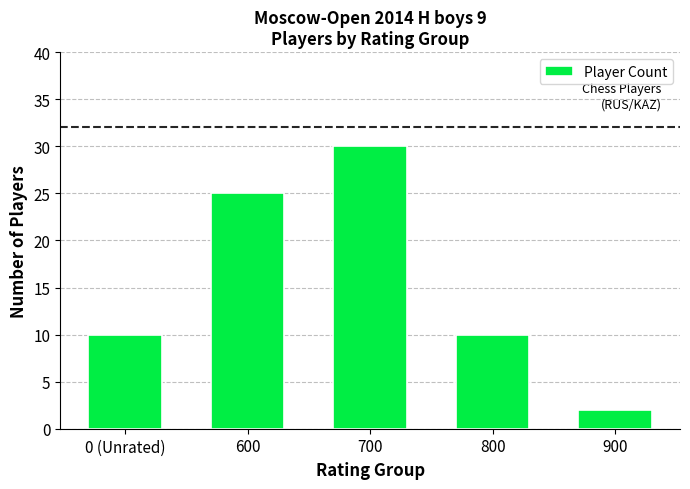

What is the approximate value at 600, to the nearest 5?

25